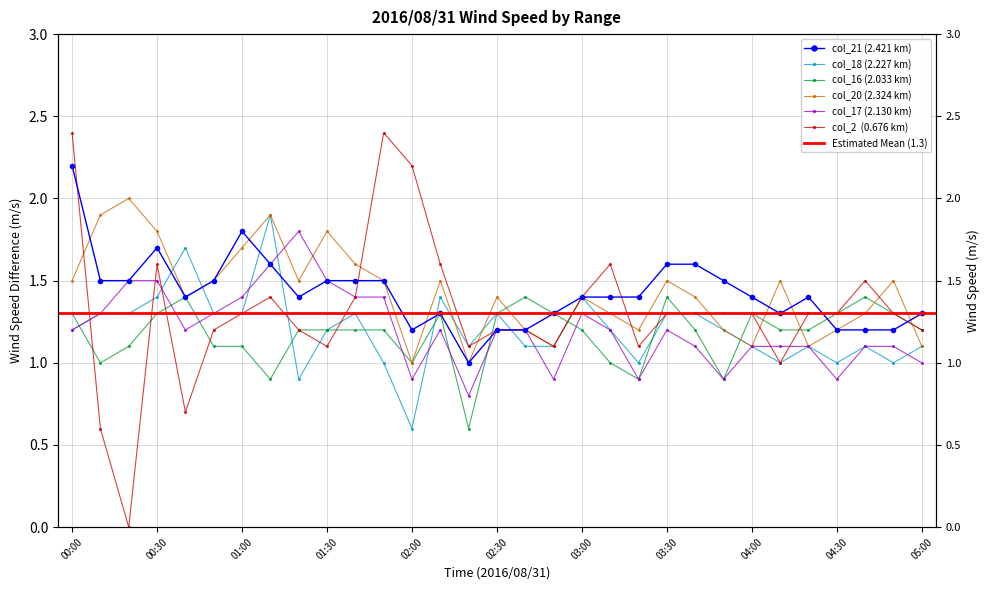

What is the label of the 13th point from the left?

02:00